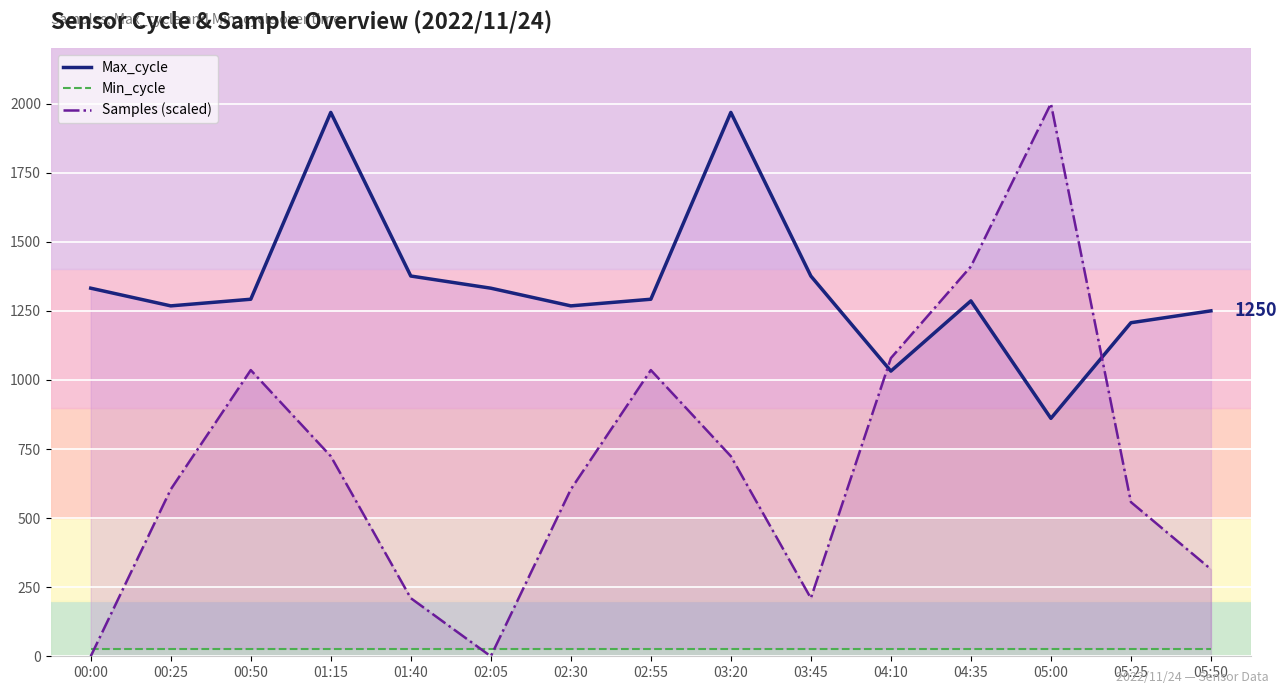

How many interior local valleys does the Max_cycle series have?

4